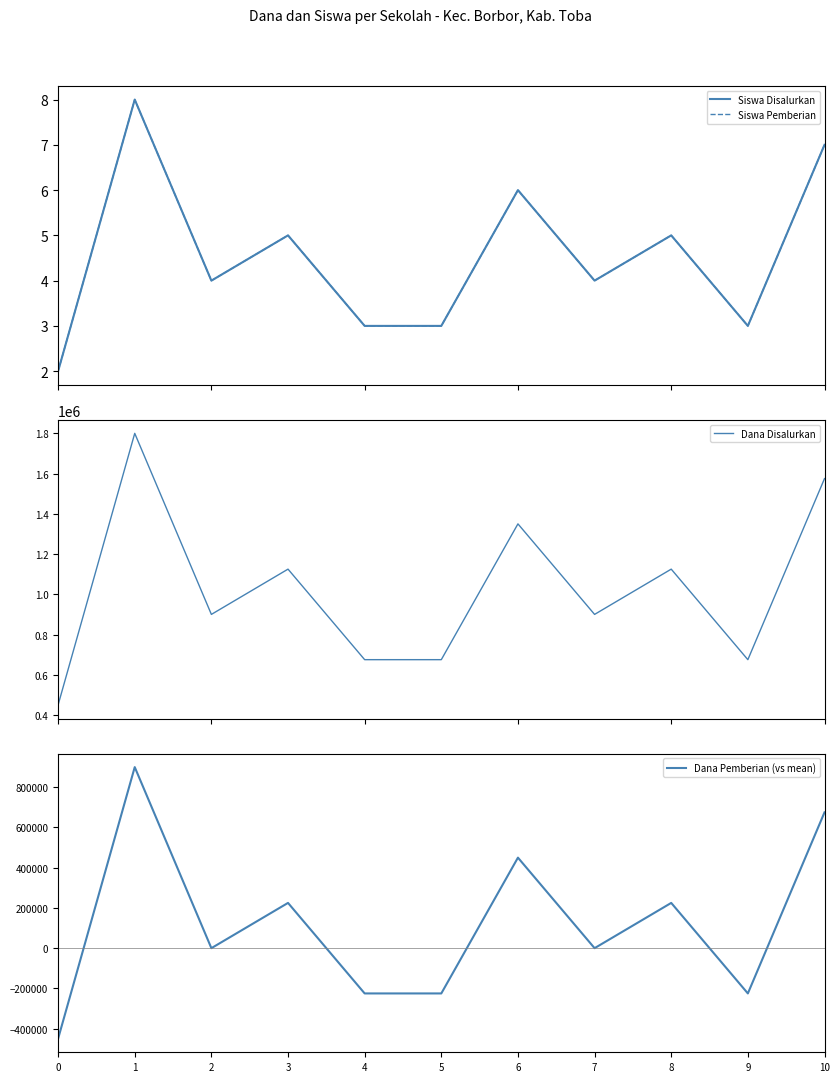

Is the value of Dana Disalurkan at 10 greater than the value of Dana Pemberian (vs mean) at 2?

Yes